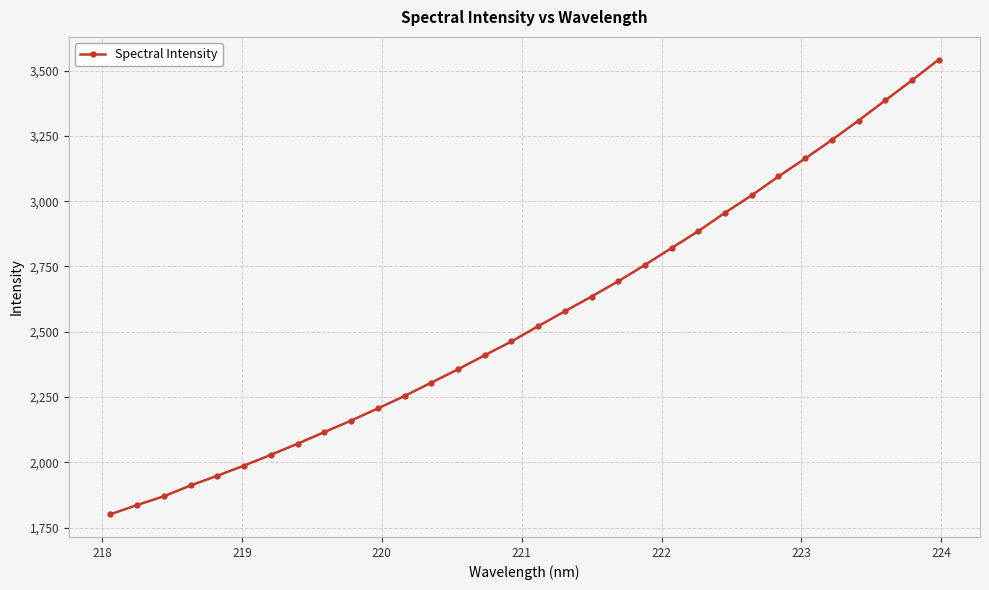

How many distinct data groups are displayed?

1